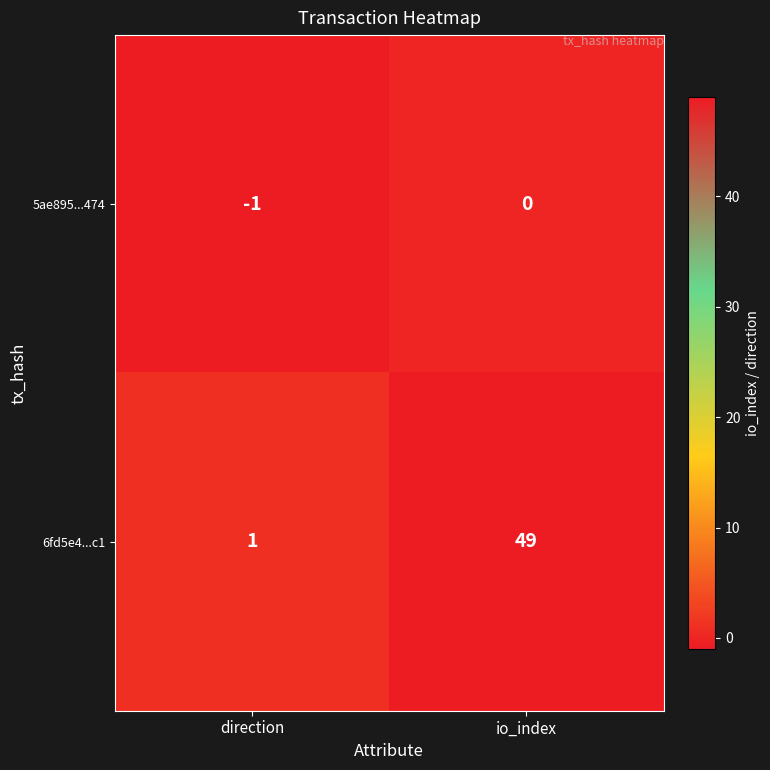

At which category is the sum across all series the highest?

io_index